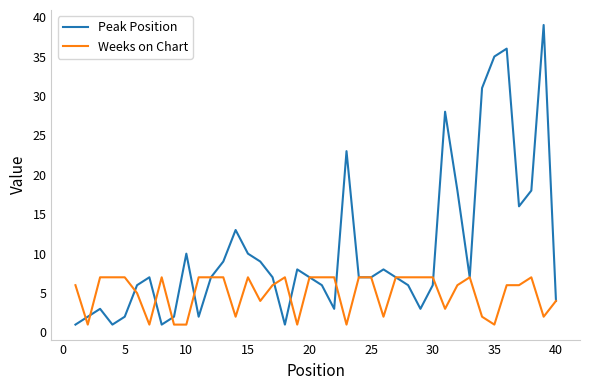

What is the maximum value for Weeks on Chart?

7